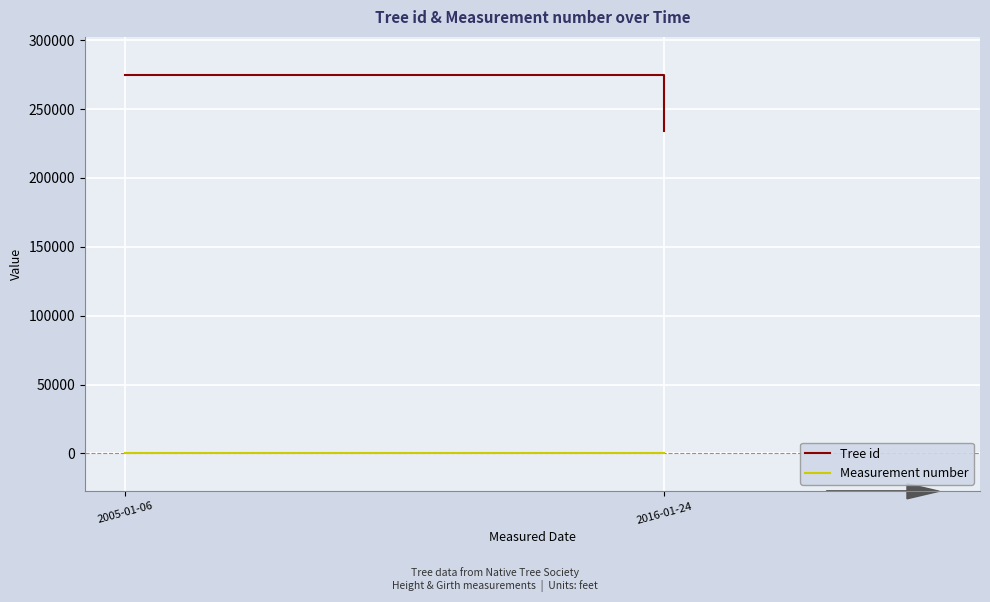

At 2005-01-06, list the series in order from largest to smallest.

Tree id, Measurement number